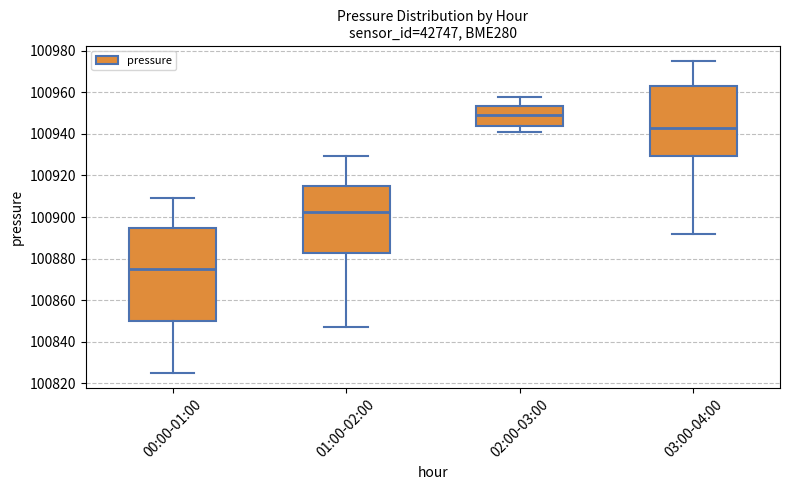

Which box has the lowest median line?

00:00-01:00